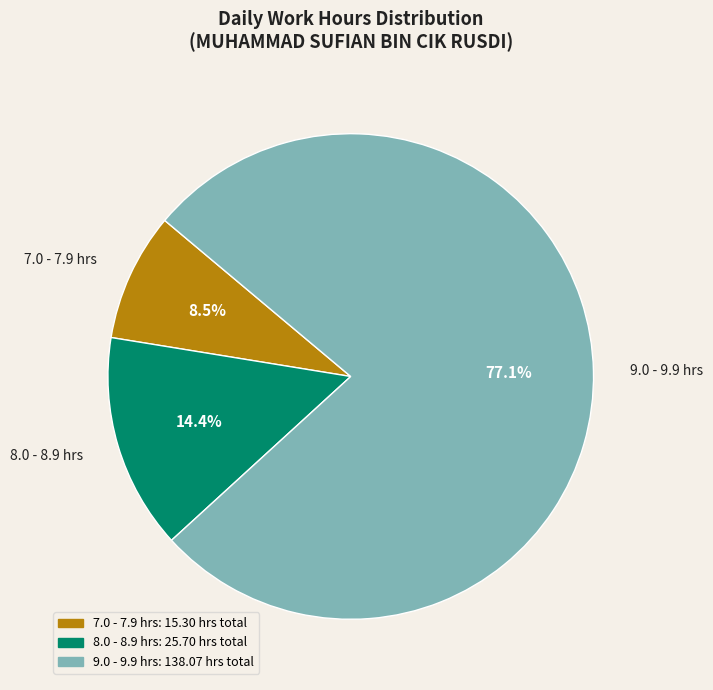

Combined, what portion of the pie is 9.0 - 9.9 hrs and 8.0 - 8.9 hrs?

91.5%